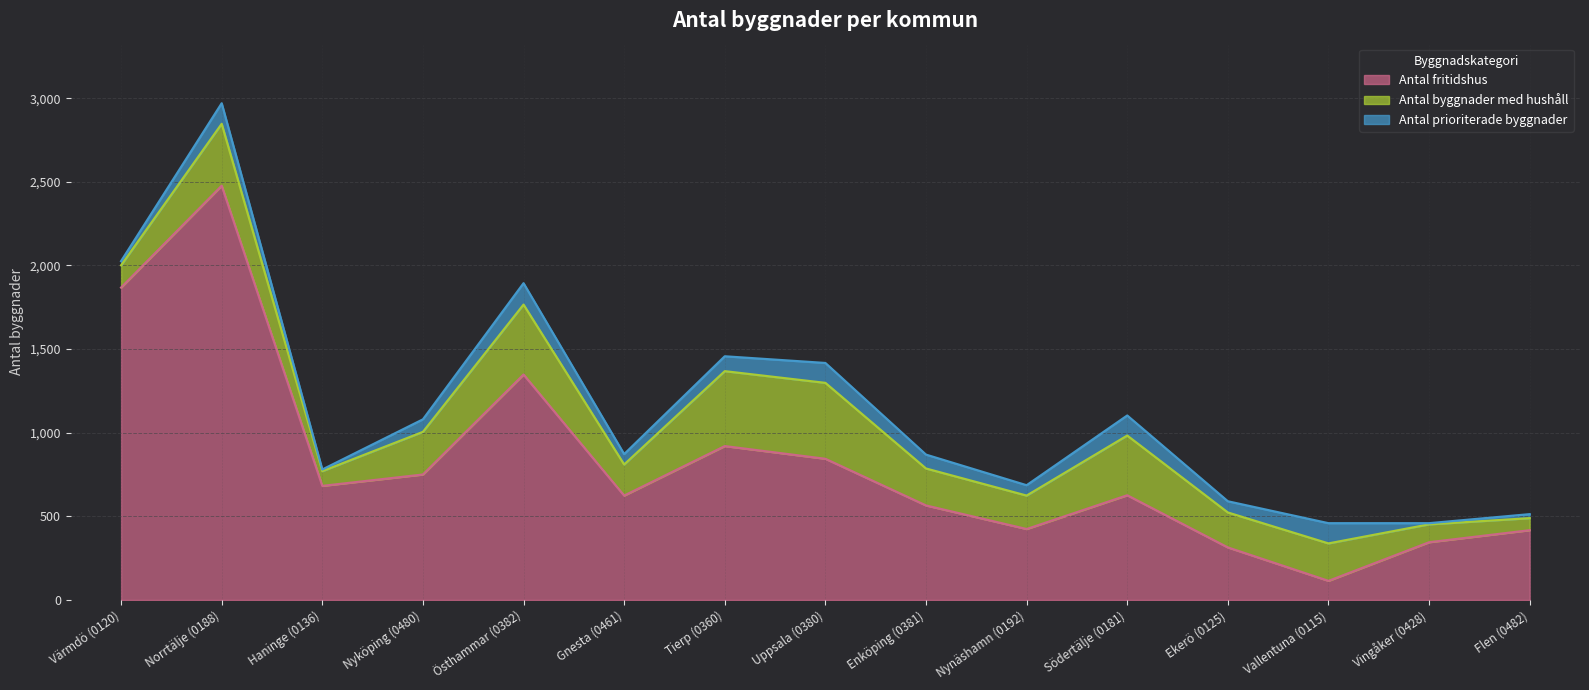

Where is the first local minimum for Antal prioriterade byggnader?

Haninge (0136)